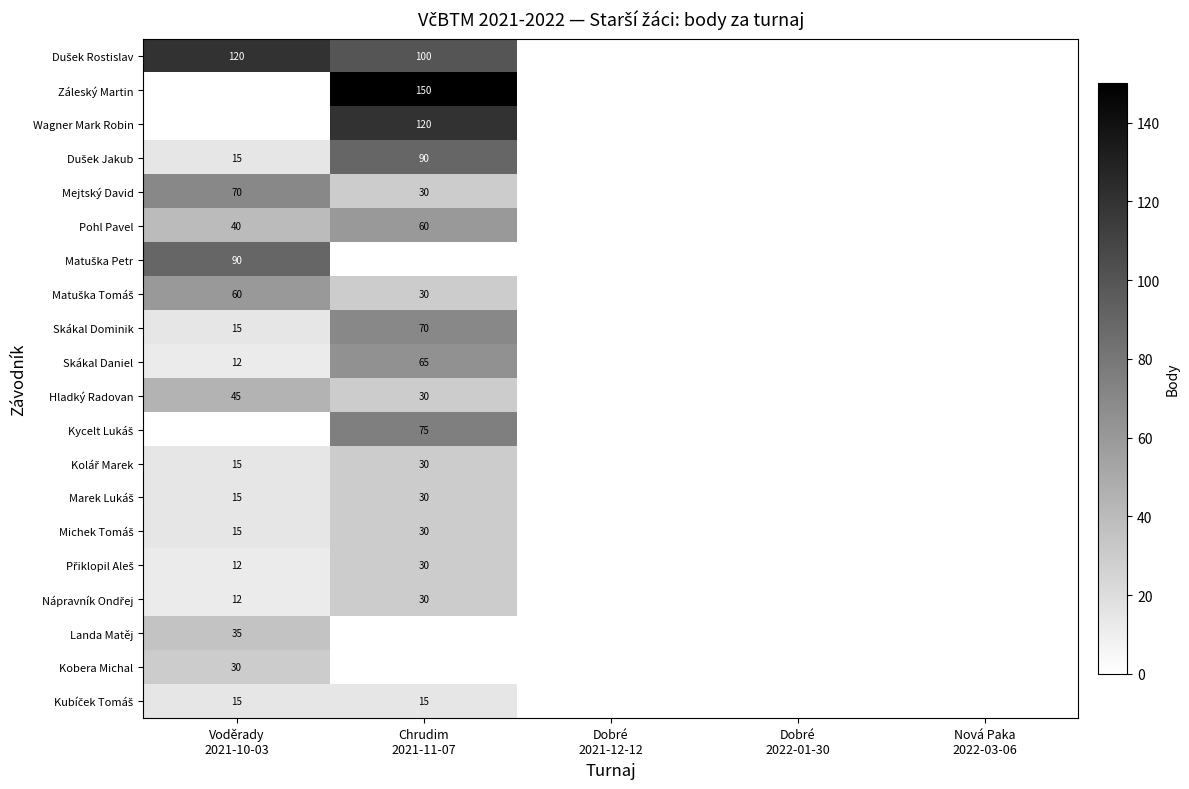

How many series are shown in this chart?

20